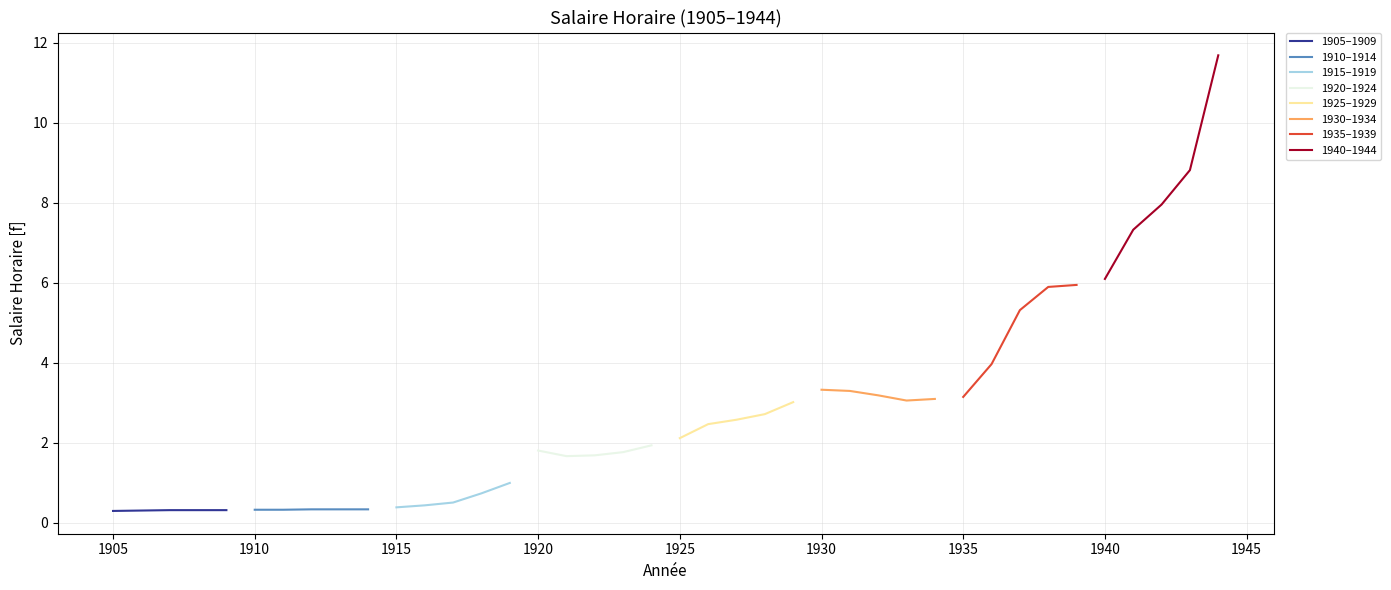

The value at 1940 is 9.6. True or false?

False